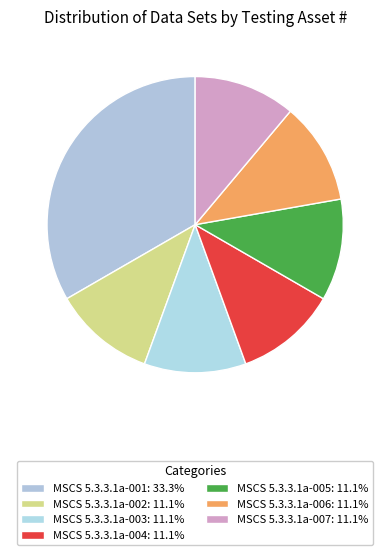

Does any single category account for the majority?

No